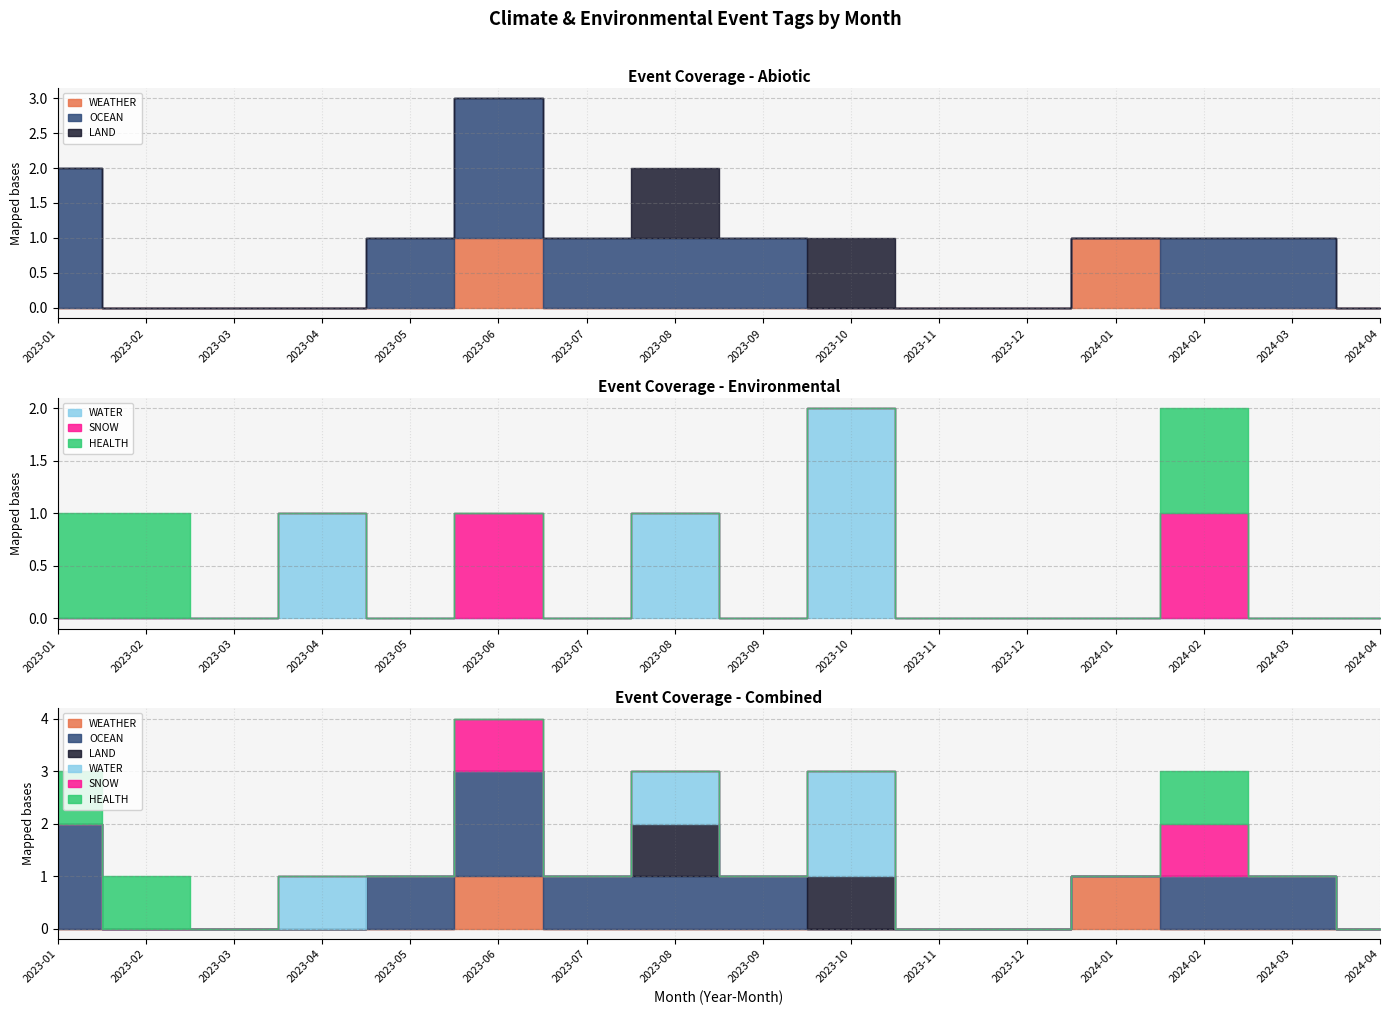

Reading left to right, extract all data points from this chart.

WEATHER: 2023-01=0	2023-02=0	2023-03=0	2023-04=0	2023-05=0	2023-06=1	2023-07=0	2023-08=0	2023-09=0	2023-10=0	2023-11=0	2023-12=0	2024-01=1	2024-02=0	2024-03=0	2024-04=0
OCEAN: 2023-01=2	2023-02=0	2023-03=0	2023-04=0	2023-05=1	2023-06=2	2023-07=1	2023-08=1	2023-09=1	2023-10=0	2023-11=0	2023-12=0	2024-01=0	2024-02=1	2024-03=1	2024-04=0
LAND: 2023-01=0	2023-02=0	2023-03=0	2023-04=0	2023-05=0	2023-06=0	2023-07=0	2023-08=1	2023-09=0	2023-10=1	2023-11=0	2023-12=0	2024-01=0	2024-02=0	2024-03=0	2024-04=0
WATER: 2023-01=0	2023-02=0	2023-03=0	2023-04=1	2023-05=0	2023-06=0	2023-07=0	2023-08=1	2023-09=0	2023-10=2	2023-11=0	2023-12=0	2024-01=0	2024-02=0	2024-03=0	2024-04=0
SNOW: 2023-01=0	2023-02=0	2023-03=0	2023-04=0	2023-05=0	2023-06=1	2023-07=0	2023-08=0	2023-09=0	2023-10=0	2023-11=0	2023-12=0	2024-01=0	2024-02=1	2024-03=0	2024-04=0
HEALTH: 2023-01=1	2023-02=1	2023-03=0	2023-04=0	2023-05=0	2023-06=0	2023-07=0	2023-08=0	2023-09=0	2023-10=0	2023-11=0	2023-12=0	2024-01=0	2024-02=1	2024-03=0	2024-04=0